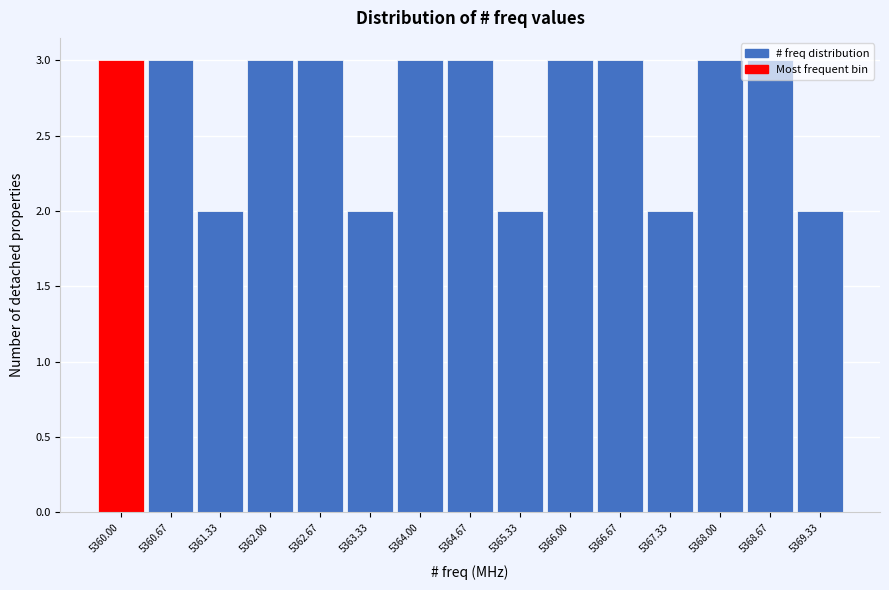

True or false: the data shows 2 at 5369.33.

True